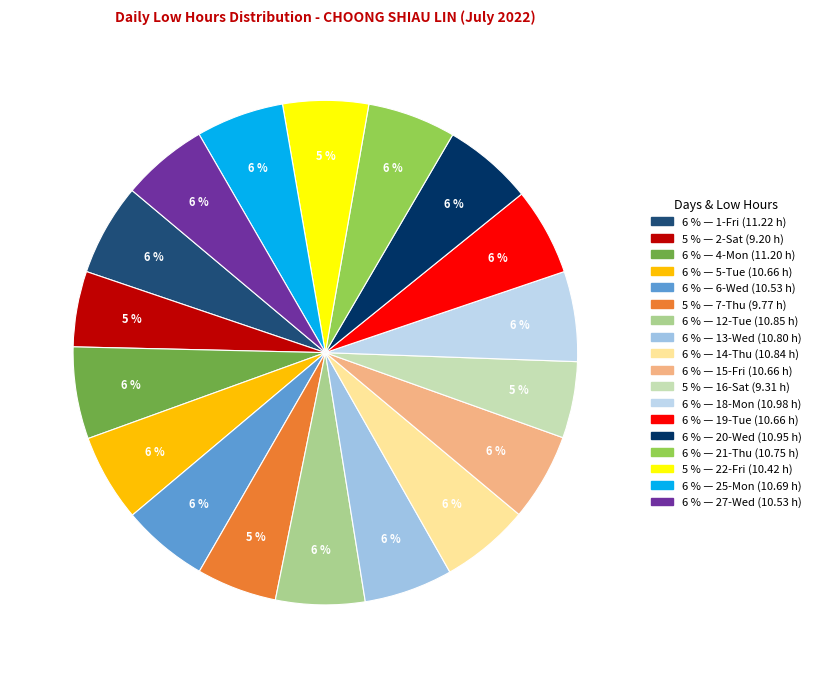

Count the number of slices in the pie.

18